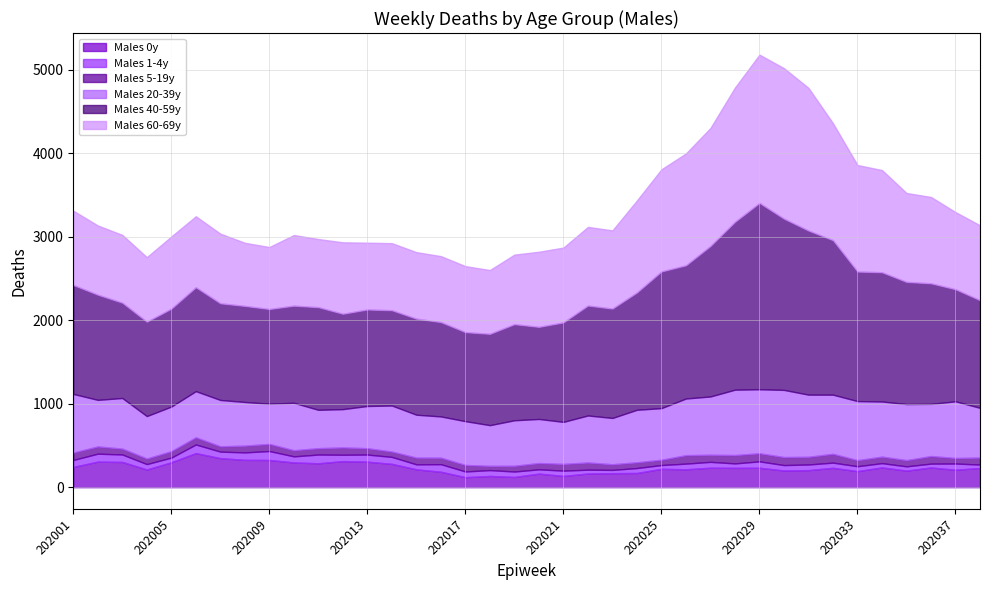

Does the chart have visible grid lines?

Yes